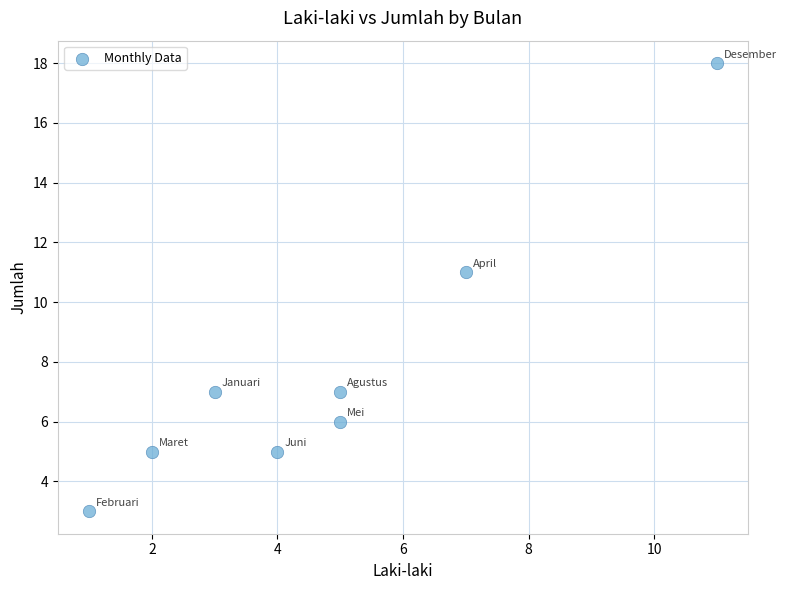

What Y value in the scatter plot is closest to 10?

11